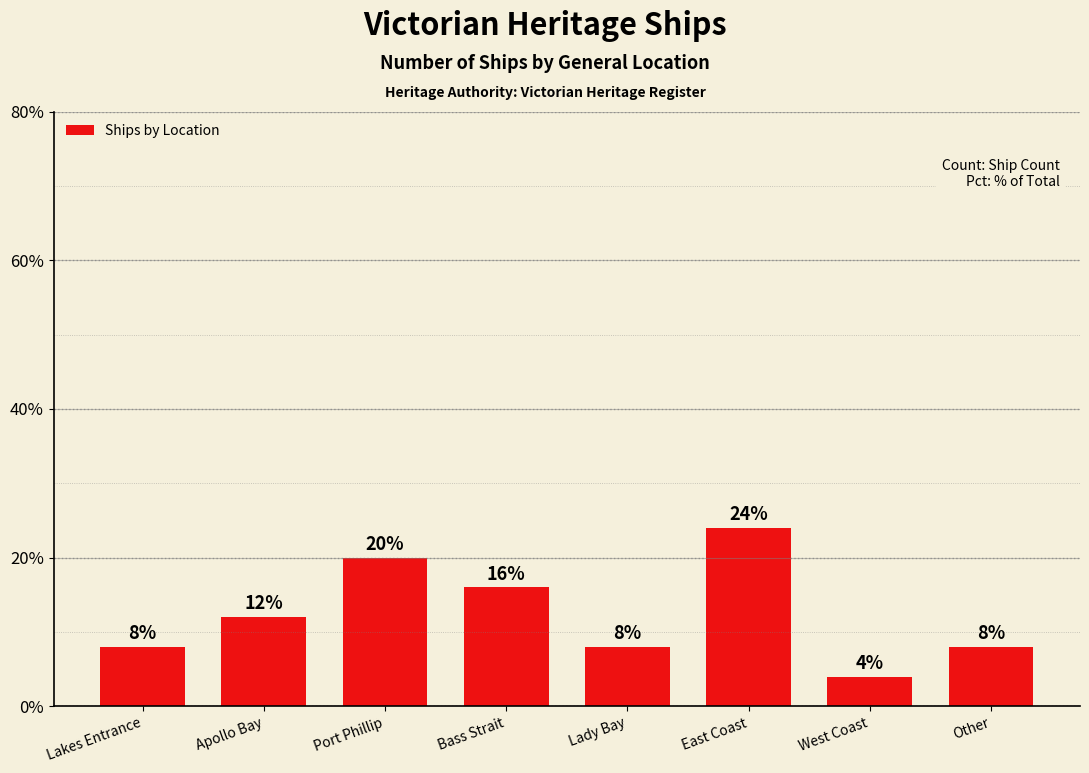

What is the label of the 1st bar from the left?

Lakes Entrance